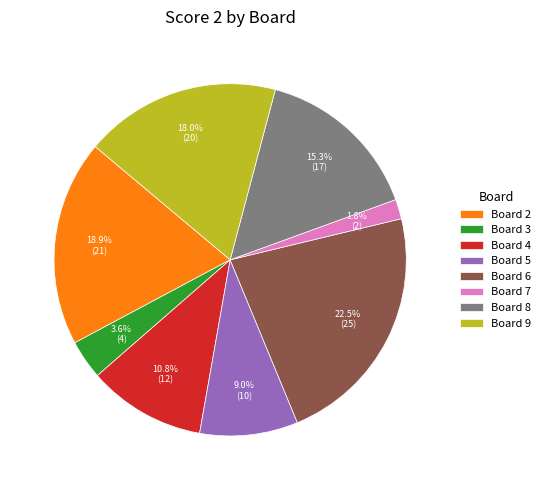

How many segments does this pie chart have?

8